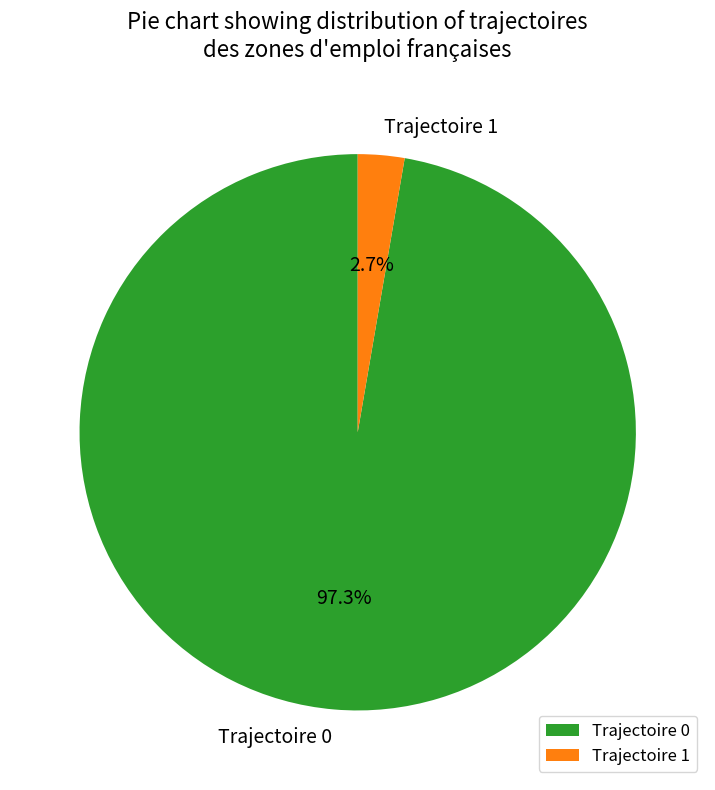

Between Trajectoire 1 and Trajectoire 0, which is larger?

Trajectoire 0